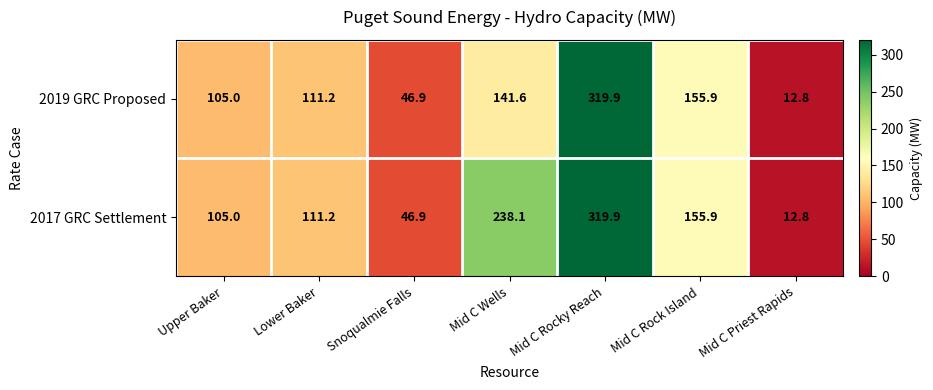

Reading left to right, extract all data points from this chart.

2019 GRC Proposed: Upper Baker=105.0	Lower Baker=111.2	Snoqualmie Falls=46.9	Mid C Wells=141.6	Mid C Rocky Reach=319.9	Mid C Rock Island=155.9	Mid C Priest Rapids=12.8
2017 GRC Settlement: Upper Baker=105.0	Lower Baker=111.2	Snoqualmie Falls=46.9	Mid C Wells=238.1	Mid C Rocky Reach=319.9	Mid C Rock Island=155.9	Mid C Priest Rapids=12.8